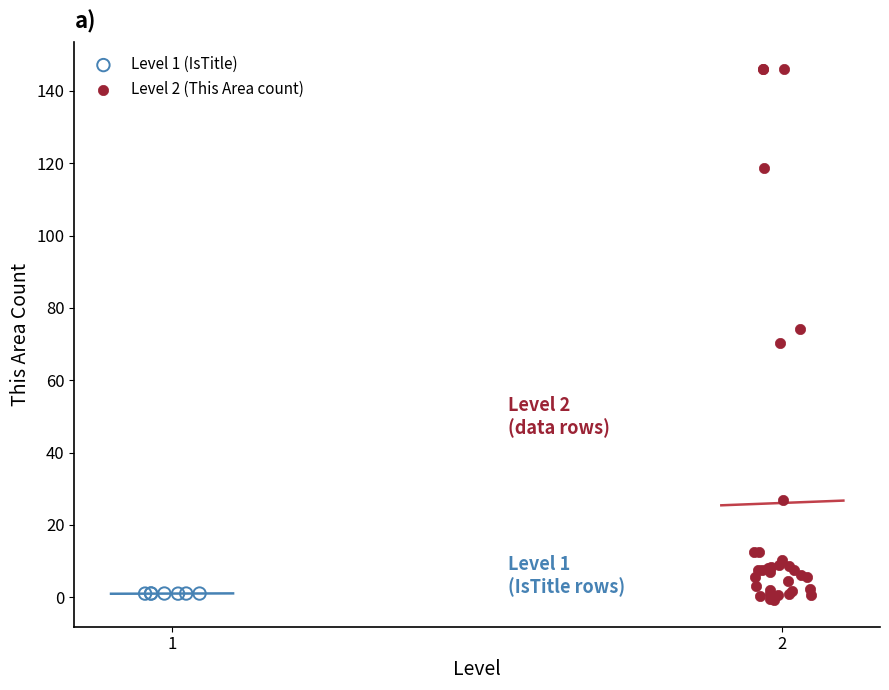

Which series contains the highest Y value?

Level 2 (This Area count)